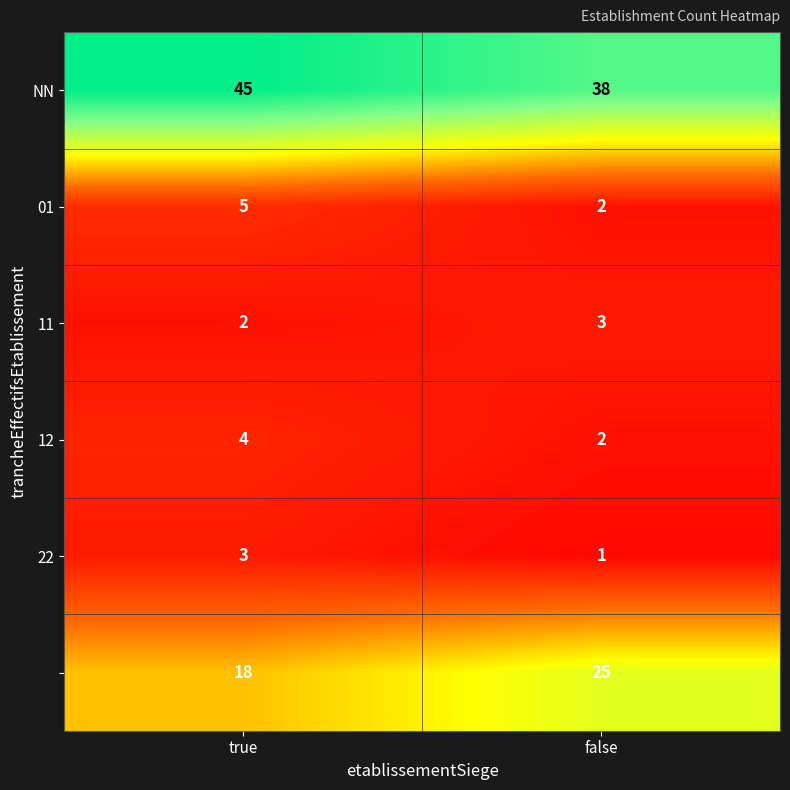

Which category has the lowest value across all series?

false